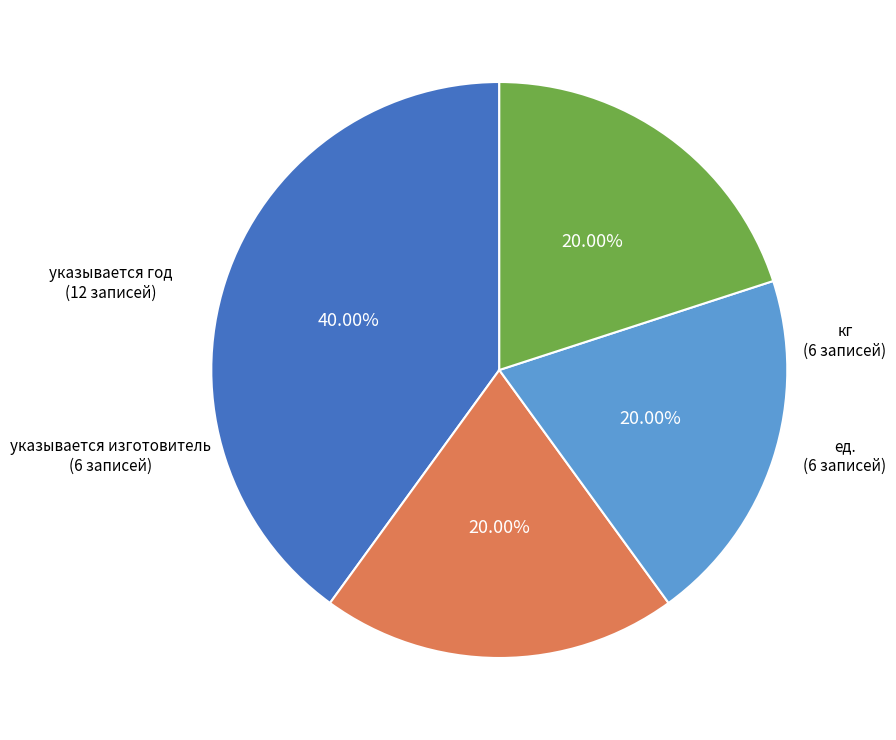

Is there any slice that represents more than half of the pie?

No